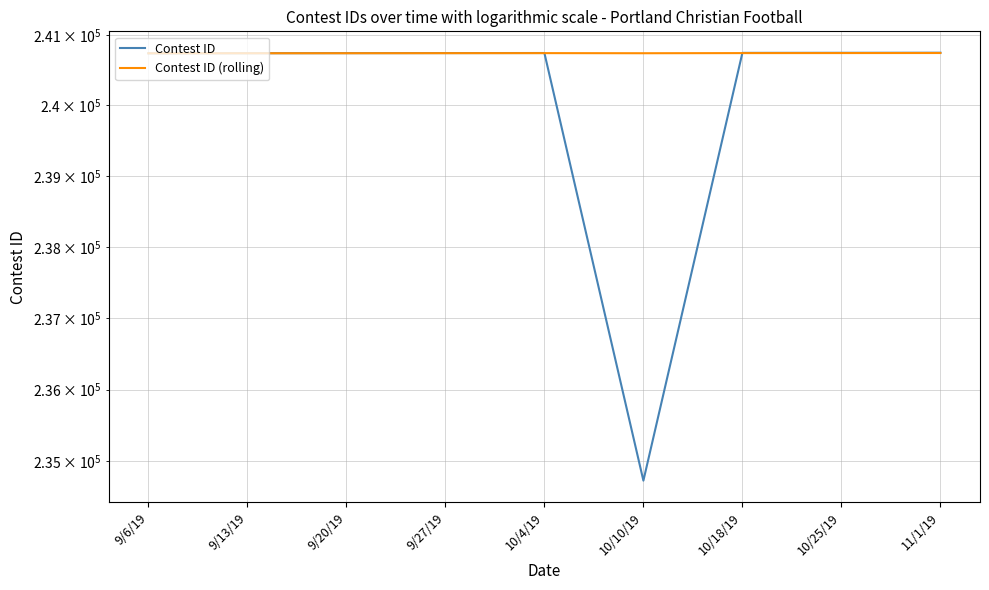

What is the total value across all series at 10/10/19?

475476.8